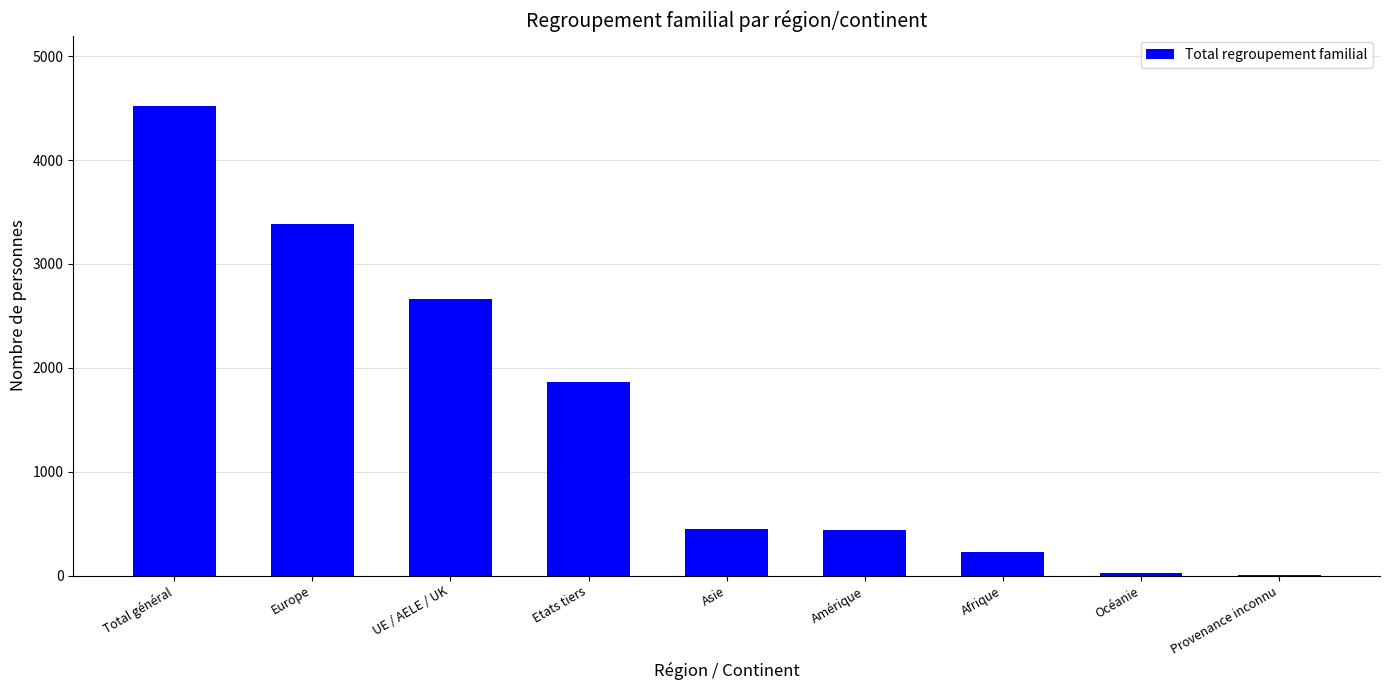

What is the difference between the values at Afrique and Océanie?

203